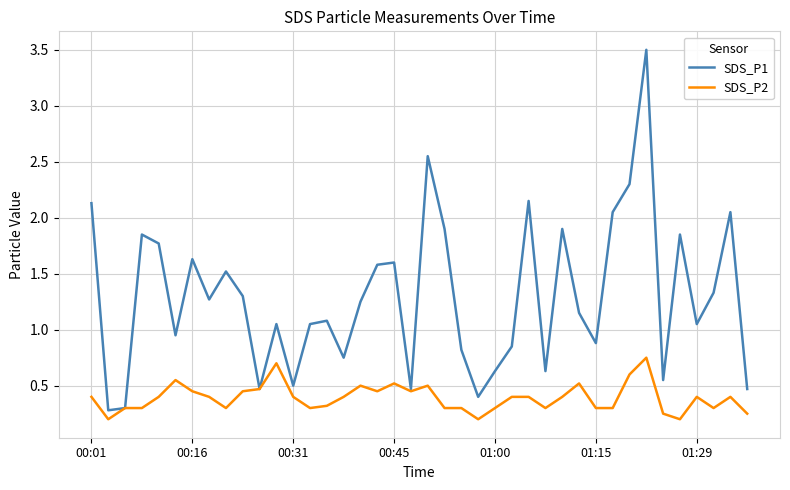

Which series has the largest range (max minus min)?

SDS_P1